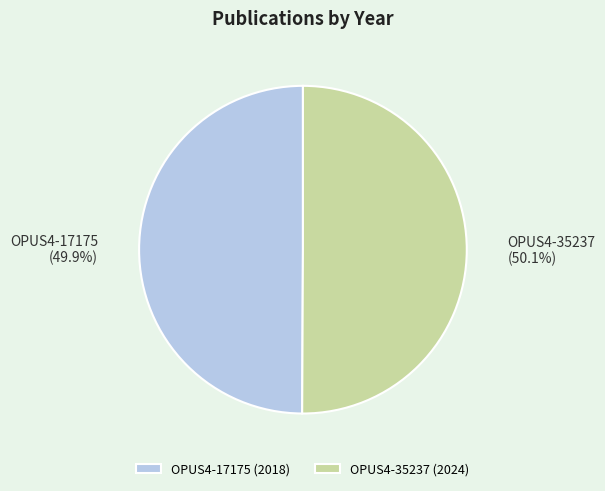

To the nearest percent, what portion does OPUS4-17175 represent?

50%